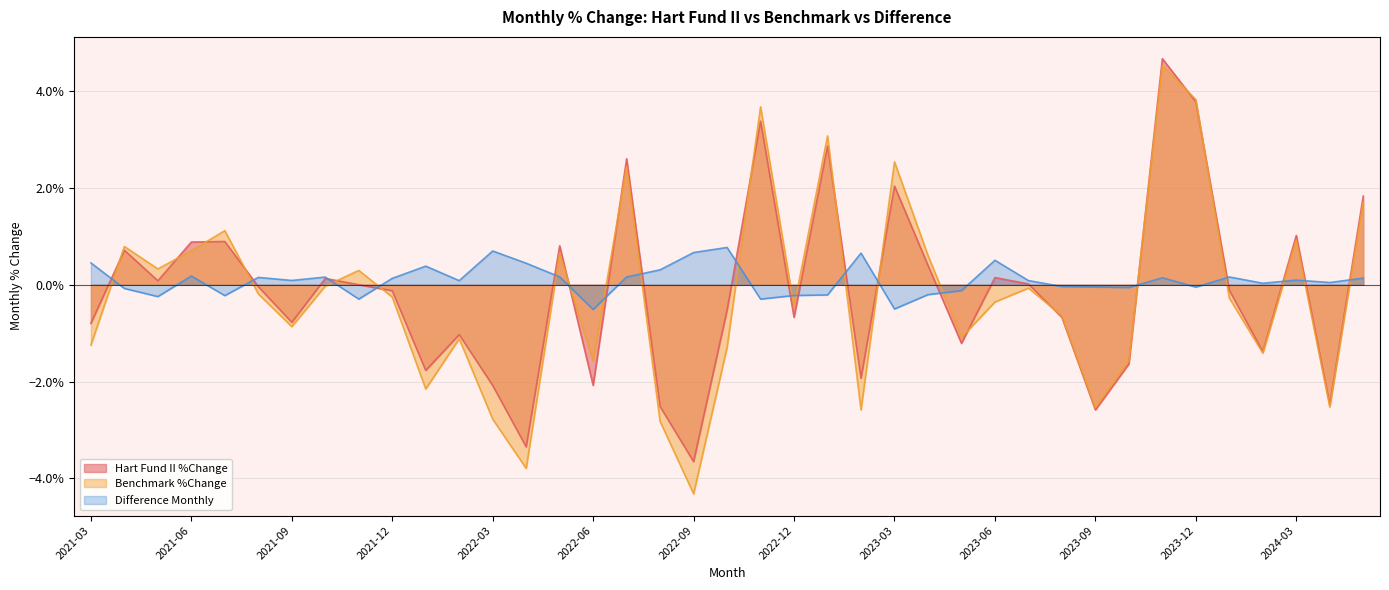

What is the label of the 21st point from the left?

2022-11